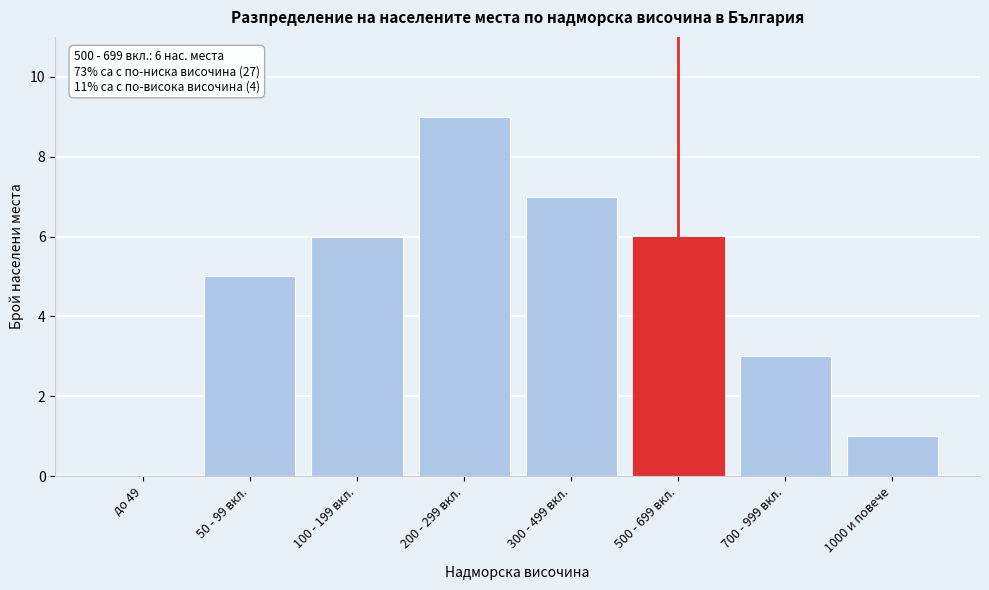

Reading right to left, transcribe all the data shown in this chart.

1000 и повече=1	700 - 999 вкл.=3	500 - 699 вкл.=6	300 - 499 вкл.=7	200 - 299 вкл.=9	100 - 199 вкл.=6	50 - 99 вкл.=5	до 49=0